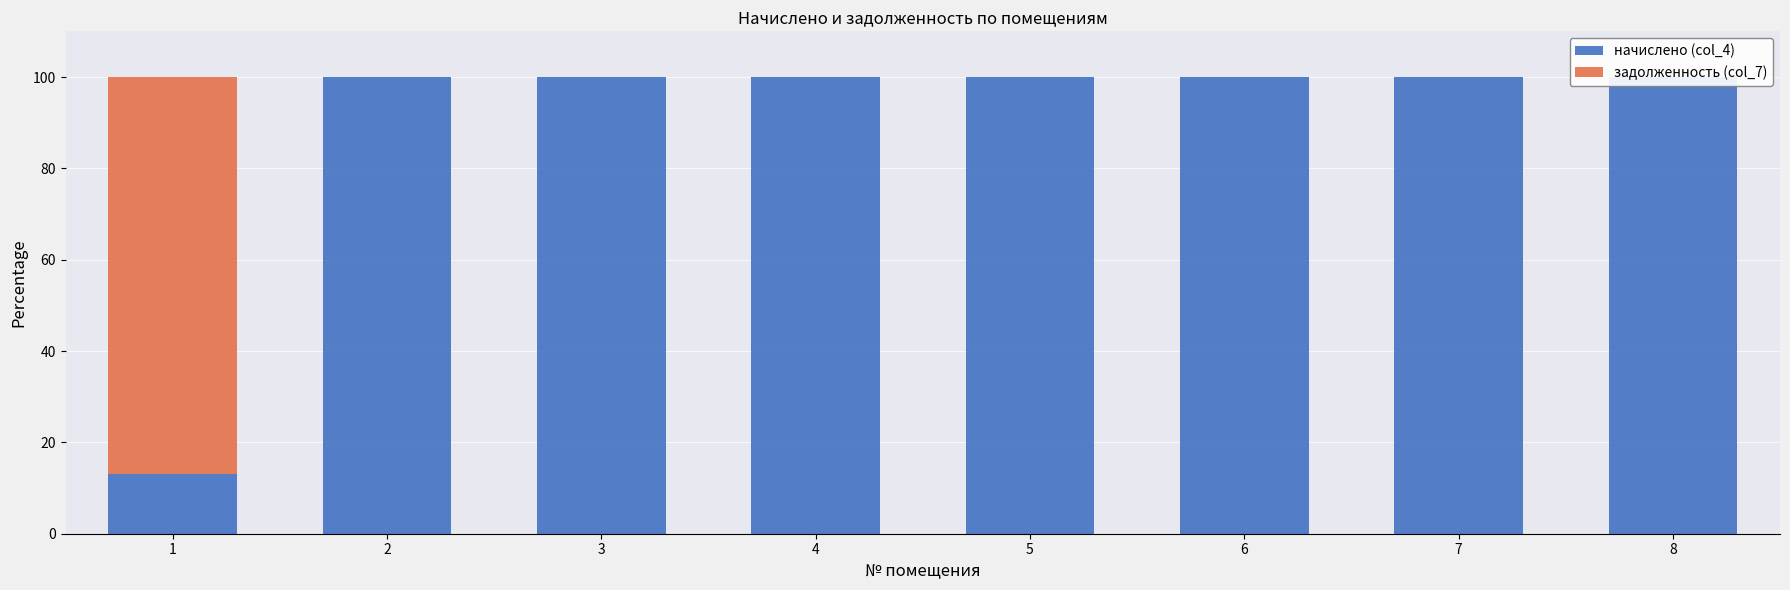

Reading right to left, transcribe all the data shown in this chart.

начислено (col_4): 100.0	100.0	100.0	100.0	100.0	100.0	100.0	13.2
задолженность (col_7): 0.0	0.0	0.0	0.0	0.0	0.0	0.0	86.8